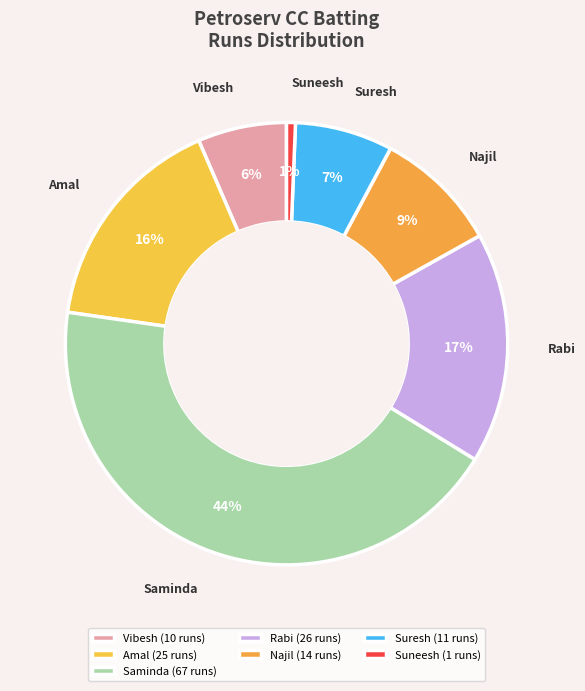

Is there any slice that represents more than half of the pie?

No